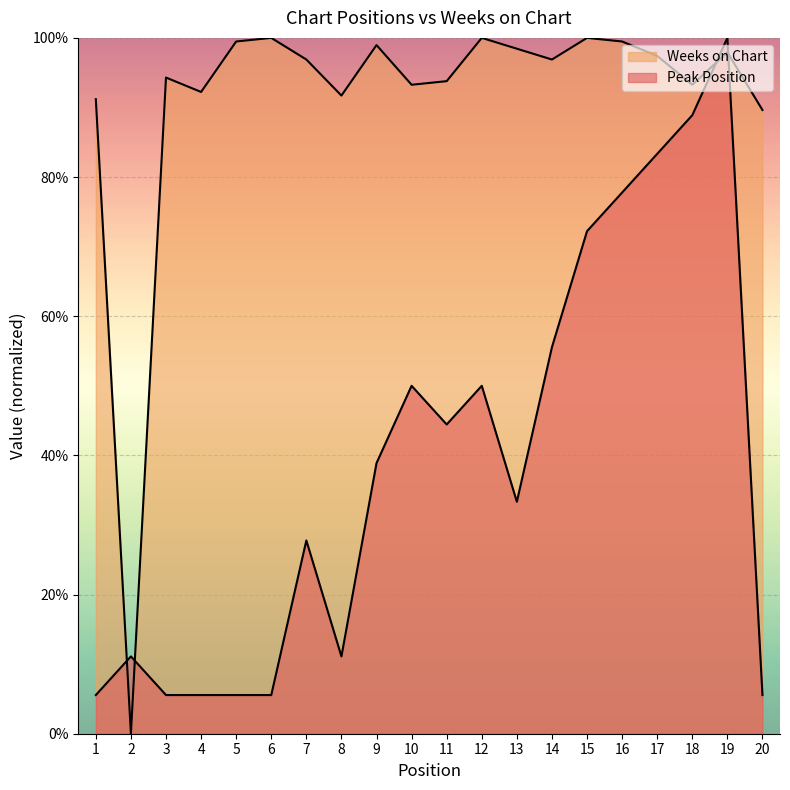

At which label does Weeks on Chart first exceed 96?

5